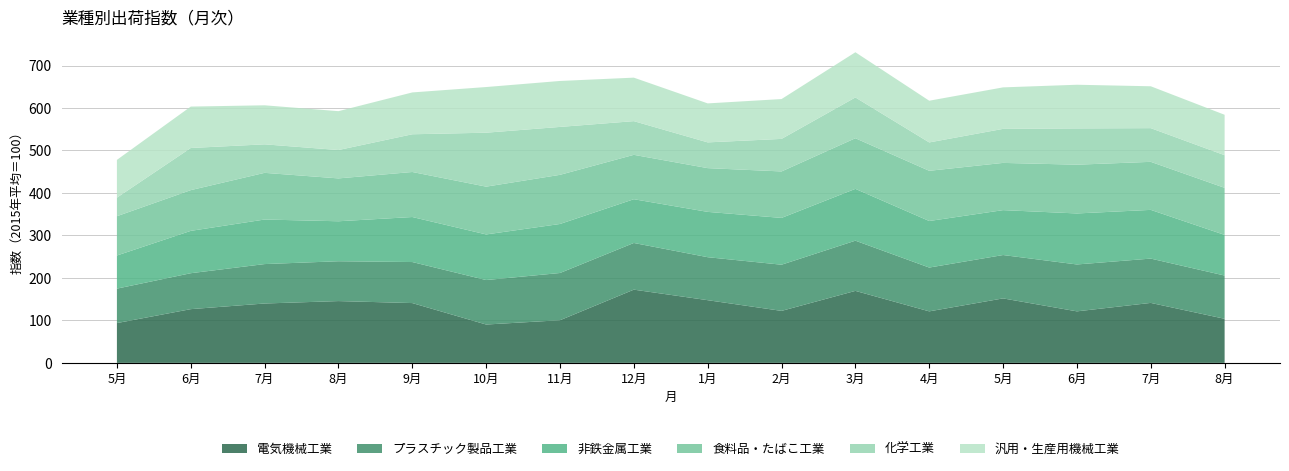

Reading left to right, extract all data points from this chart.

電気機械工業: 93.7	126.5	139.8	145.5	140.8	90.3	100.4	172.4	147.6	122.4	169.5	121.3	151.8	121.3	141.2	103.8
プラスチック製品工業: 81.1	84.6	92.8	93.8	96.6	104.7	111.2	109.9	101.2	108.7	118.2	103.1	102.1	110.4	104.3	101.8
非鉄金属工業: 78.0	99.7	104.9	94.1	106.0	107.4	115.4	103.0	106.7	110.2	122.0	109.6	105.7	120.1	114.7	95.7
食料品・たばこ工業: 92.5	95.9	109.9	100.9	106.0	112.5	115.7	104.5	103.0	109.4	119.2	118.2	111.2	114.8	113.1	110.8
化学工業: 43.7	99.2	67.1	66.8	88.8	127.0	112.8	79.3	60.6	76.6	96.0	66.8	80.1	85.4	79.3	76.8
汎用・生産用機械工業: 88.9	97.5	91.9	91.5	98.5	107.5	108.2	102.4	91.8	93.8	106.4	98.2	97.7	102.8	98.6	95.2